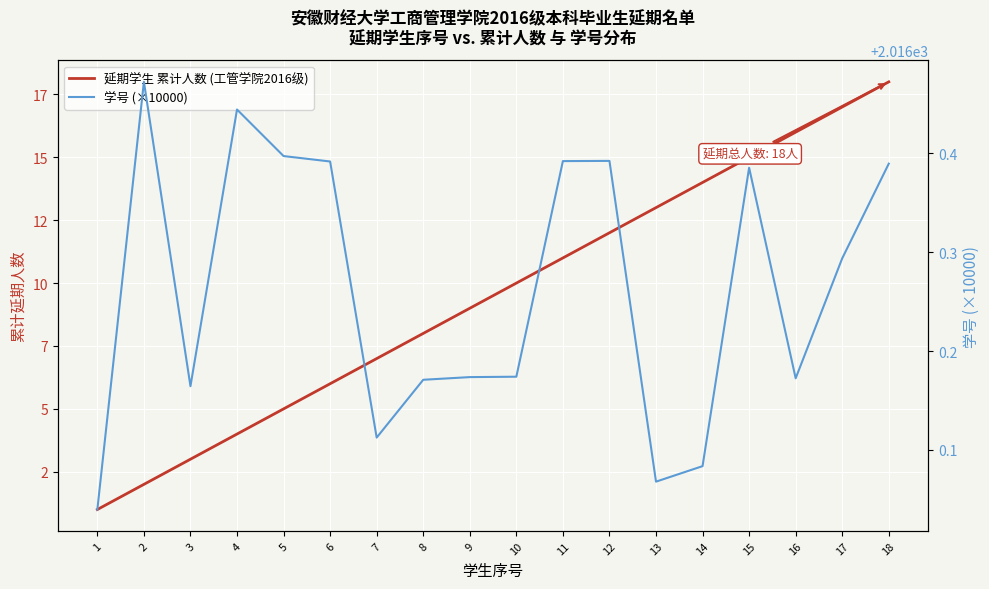

True or false: 学号 (×10000) and 延期学生 累计人数 (工管学院2016级) intersect in this chart.

False